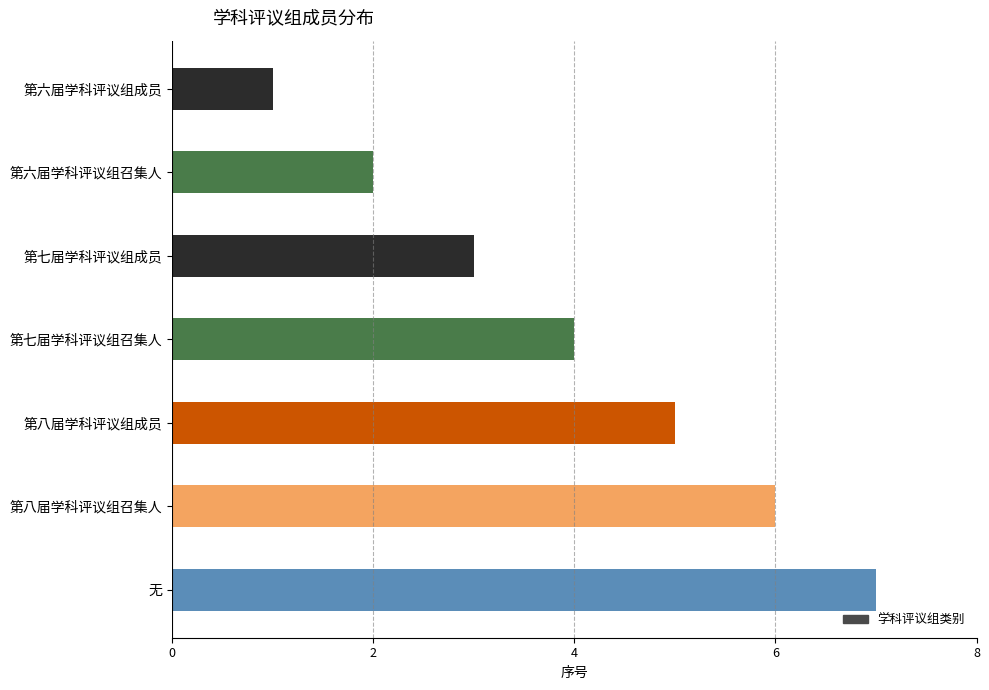

How many bars are there in total?

7